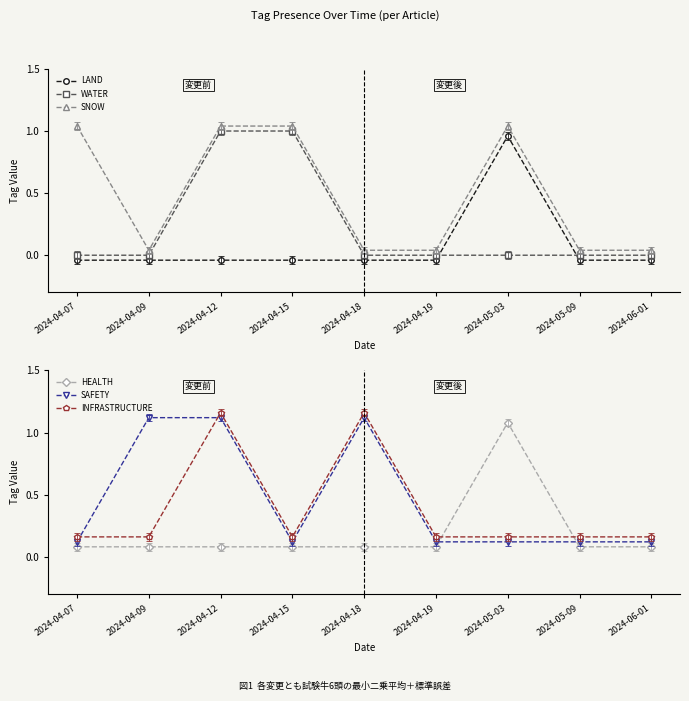

What is the total value across all series at 2024-05-09?

0.4